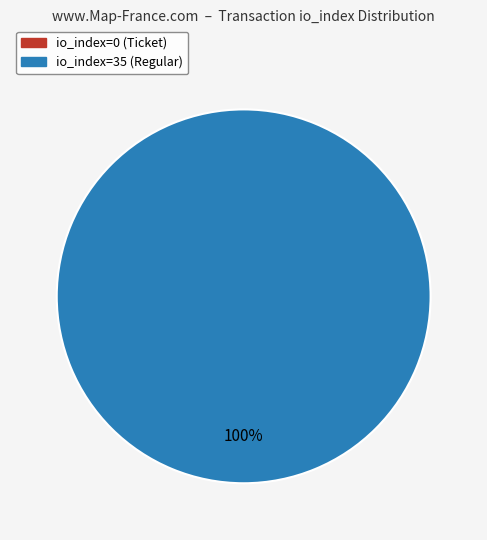

To the nearest percent, what is the difference between the io_index=0 (Ticket) and io_index=35 (Regular) slice percentages?

100%